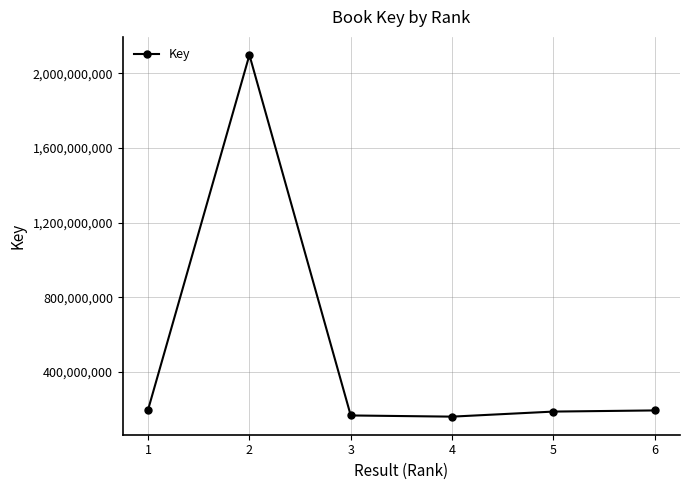

Does the chart display data point markers on the line(s)?

Yes